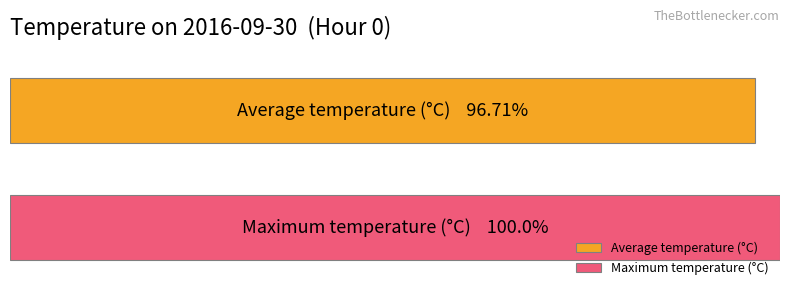

Which series has the largest range (max minus min)?

Average temperature (°C)